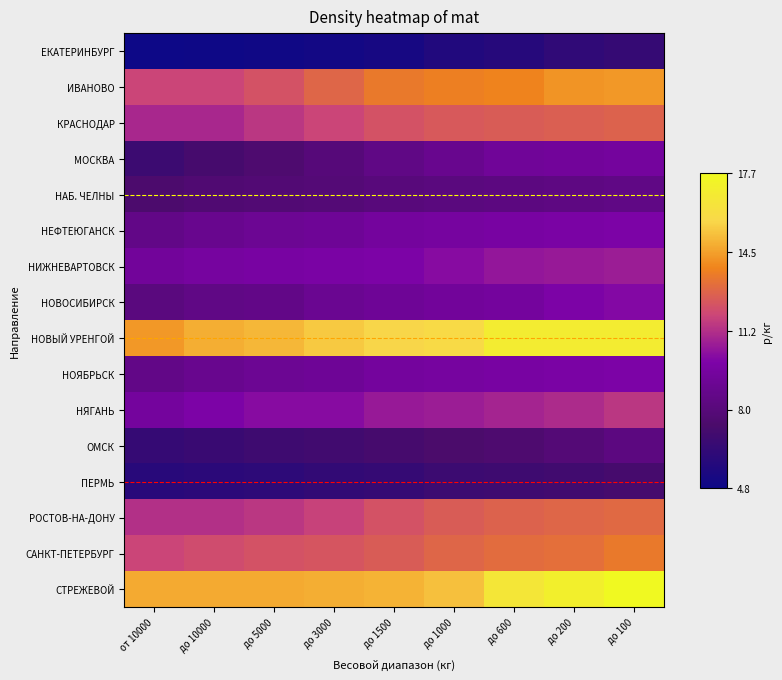

What is the approximate value of ИВАНОВО at до 200?

14.2